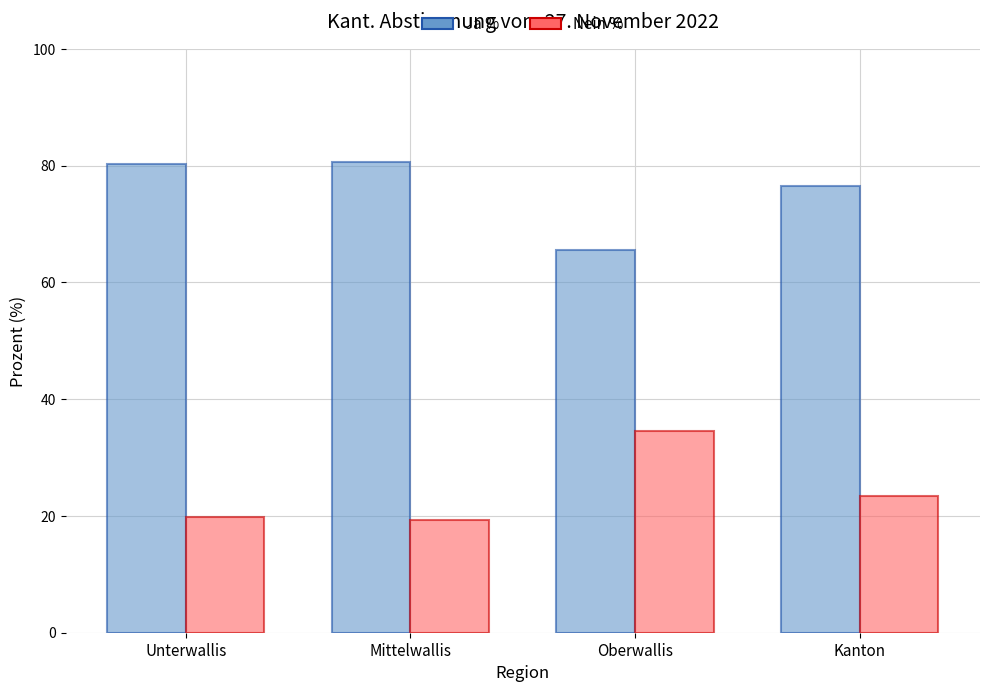

What is the label of the 3rd bar from the left?

Oberwallis